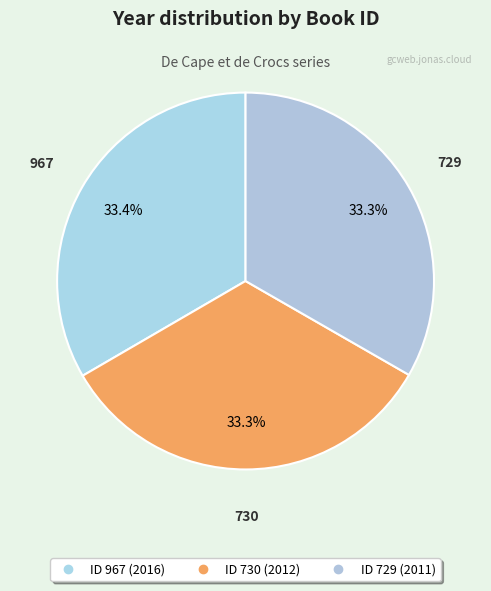

How many slices are in this pie chart?

3